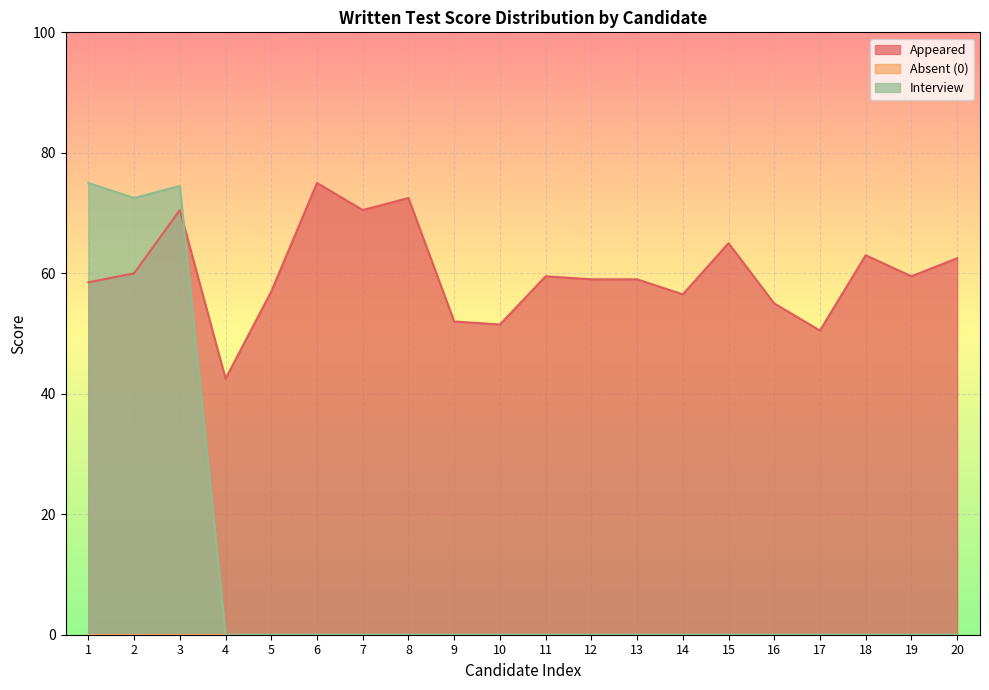

Read the Appeared value at 9.

52.0